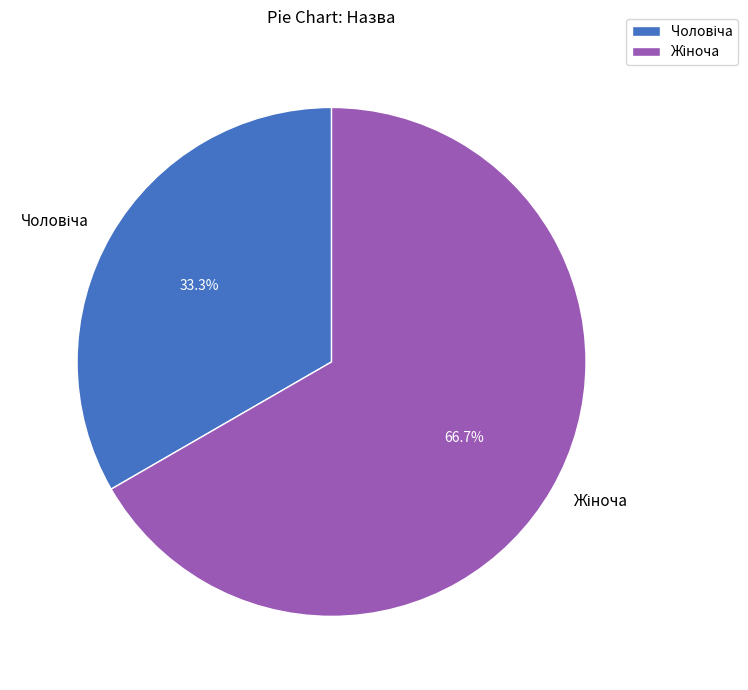

Is there a majority slice in this chart?

Yes